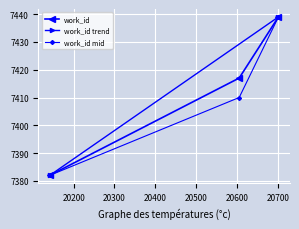

What is the maximum value shown in the chart?

7439